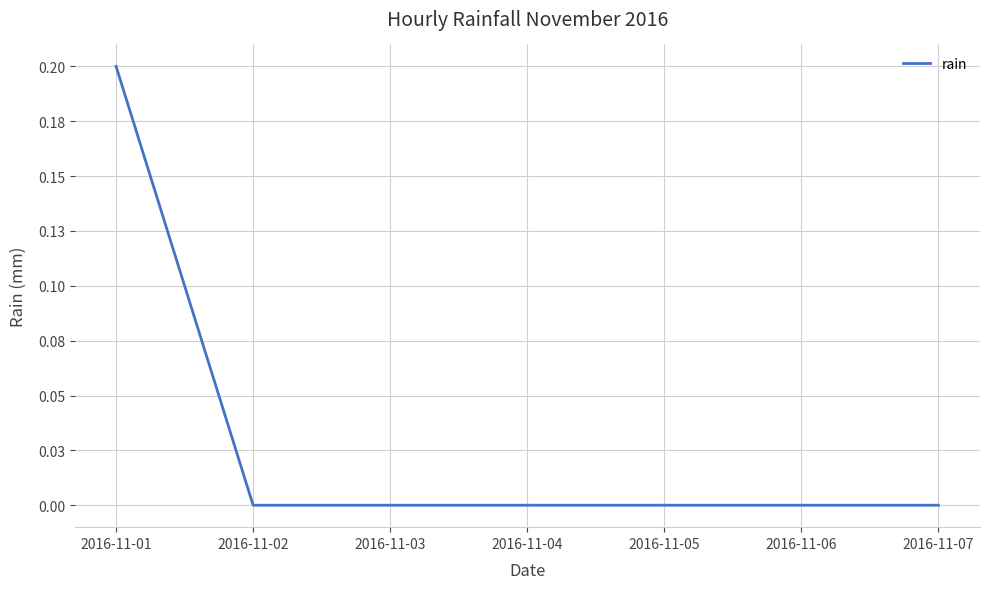

Reading left to right, what are all the values shown in this chart?

2016-11-01=0.2	2016-11-02=0.0	2016-11-03=0.0	2016-11-04=0.0	2016-11-05=0.0	2016-11-06=0.0	2016-11-07=0.0